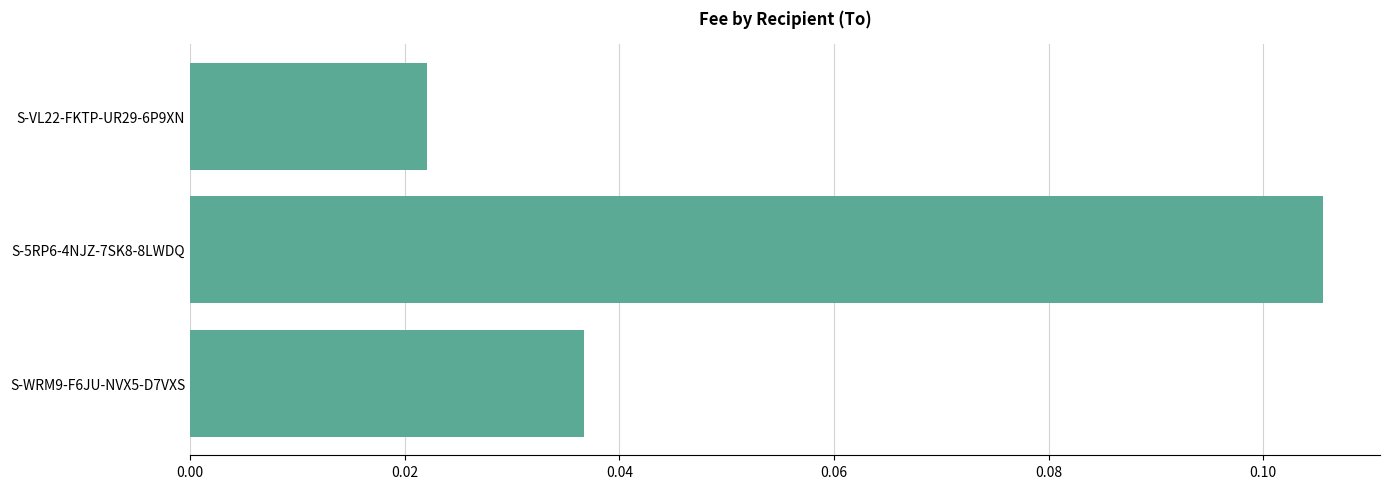

Rank the categories by value from lowest to highest.

S-VL22-FKTP-UR29-6P9XN, S-WRM9-F6JU-NVX5-D7VXS, S-5RP6-4NJZ-7SK8-8LWDQ